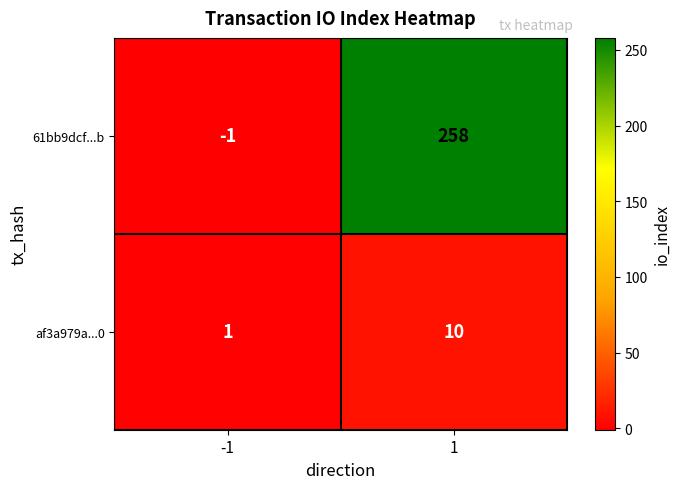

What is the maximum value for af3a979a...0?

10